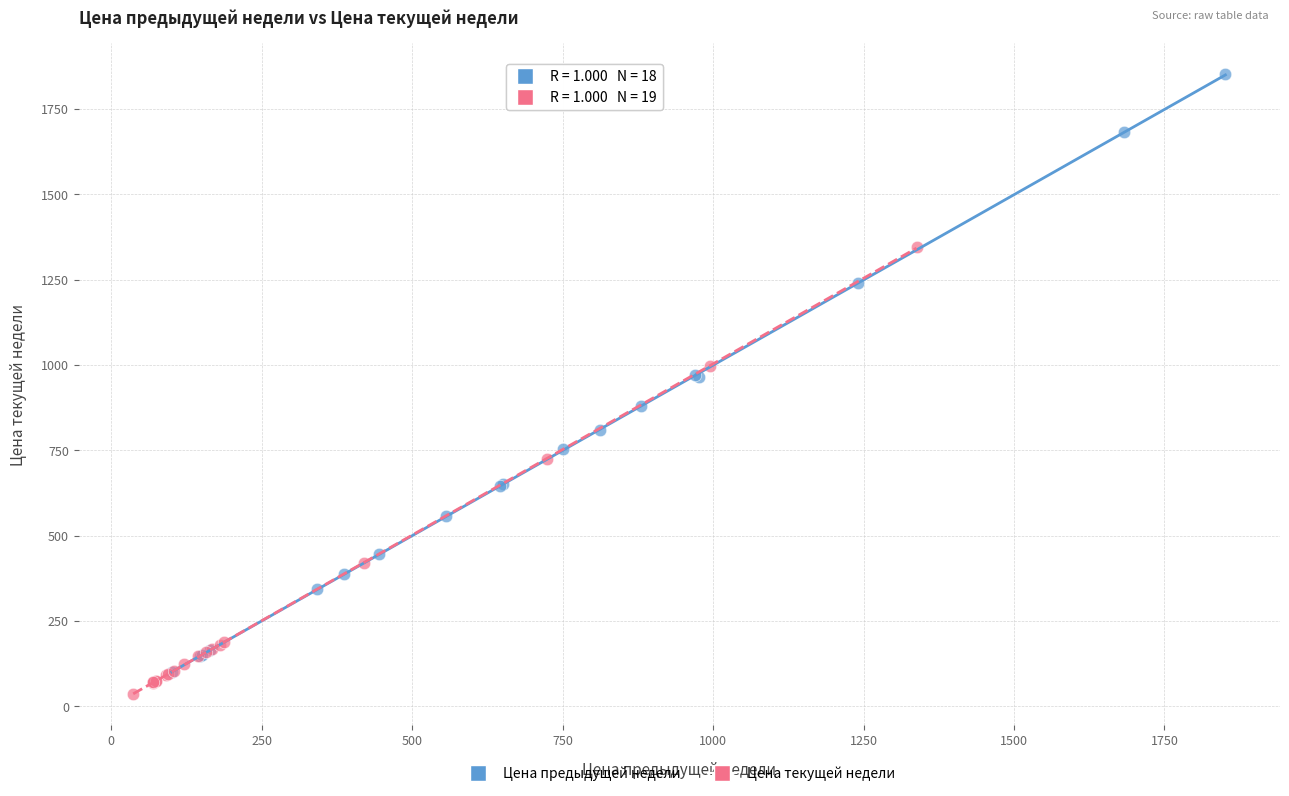

What are all the series names shown in the legend?

Цена предыдущей недели, Цена текущей недели